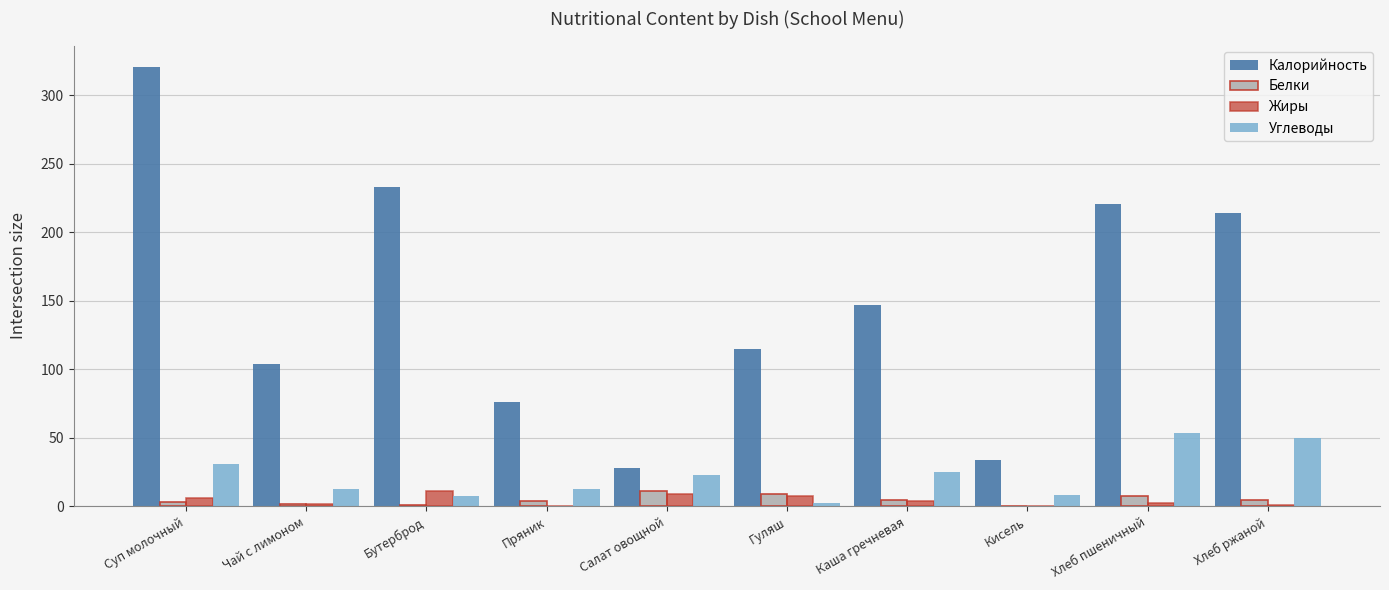

What is the greatest value displayed?

320.3